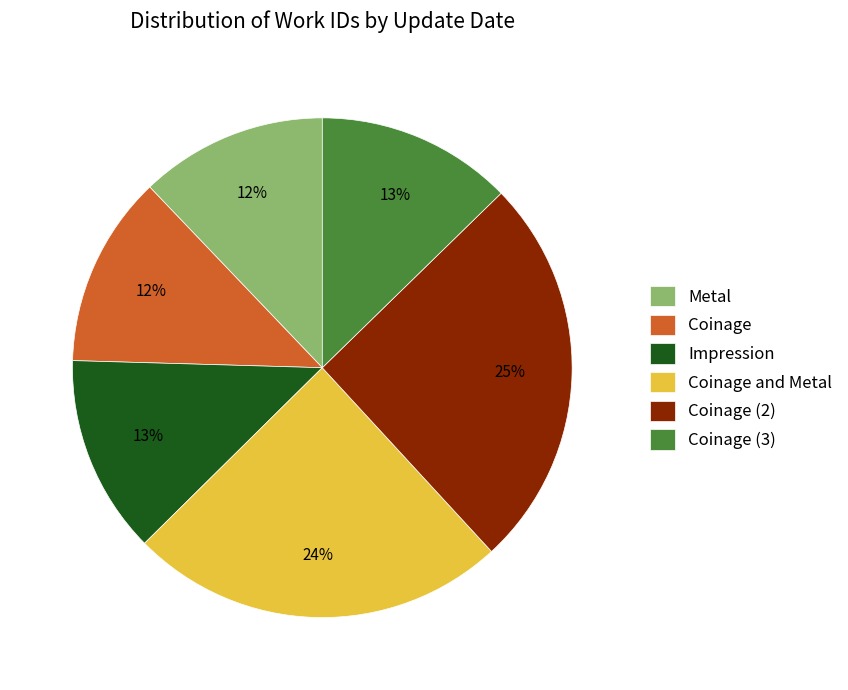

Is there a majority slice in this chart?

No